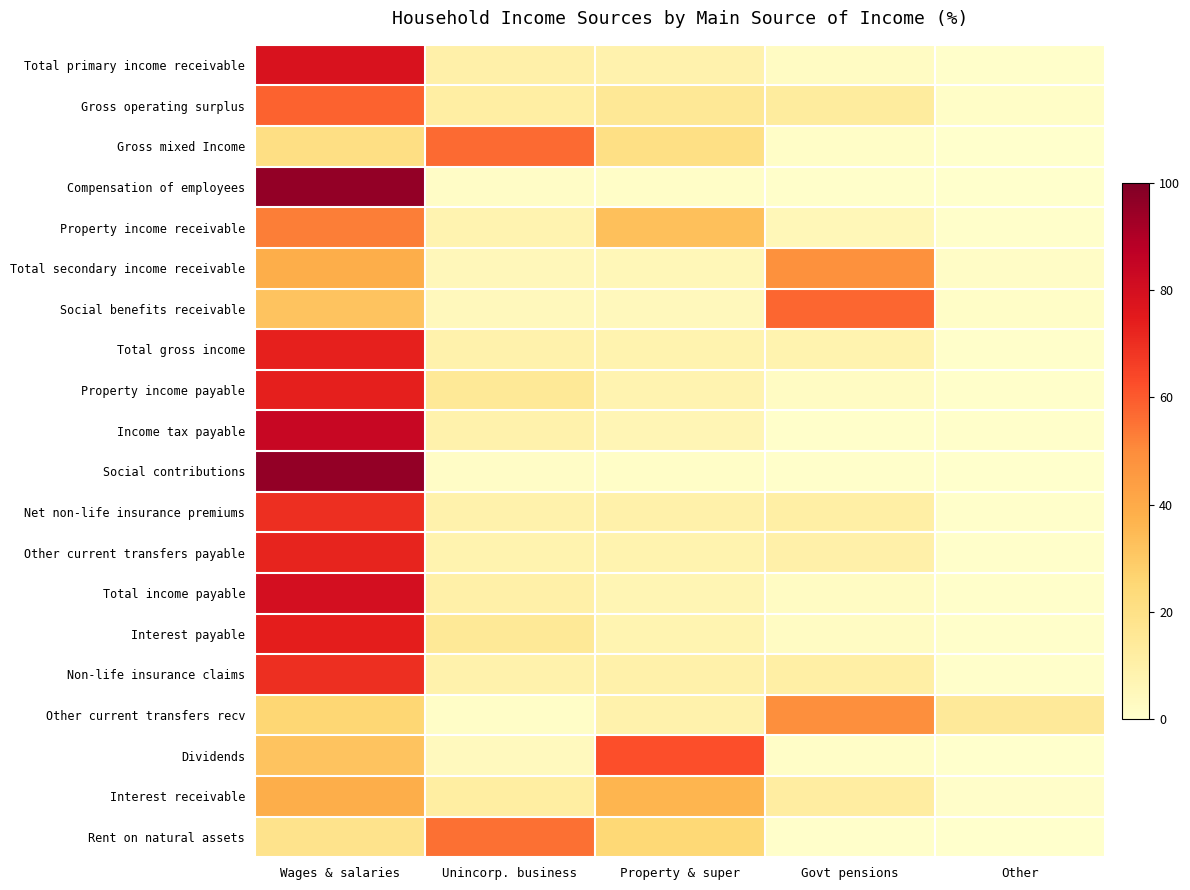

What is the greatest value displayed?

96.0